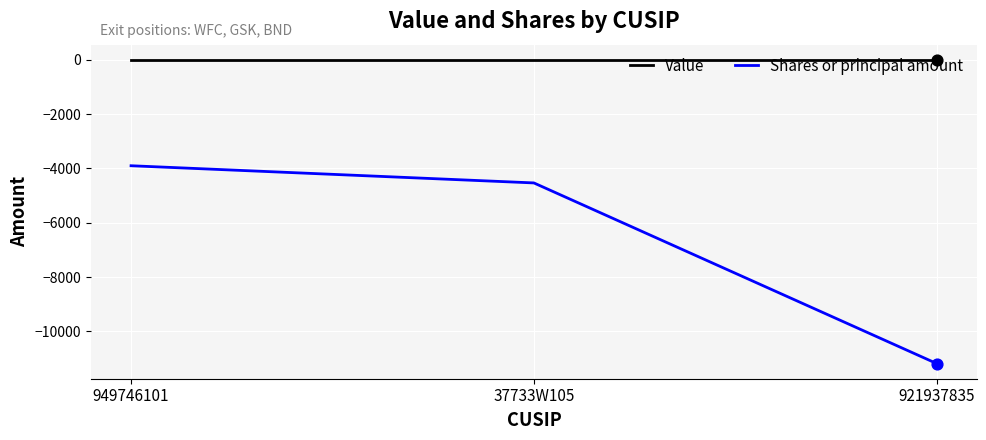

Which series has the largest total across all categories?

Value